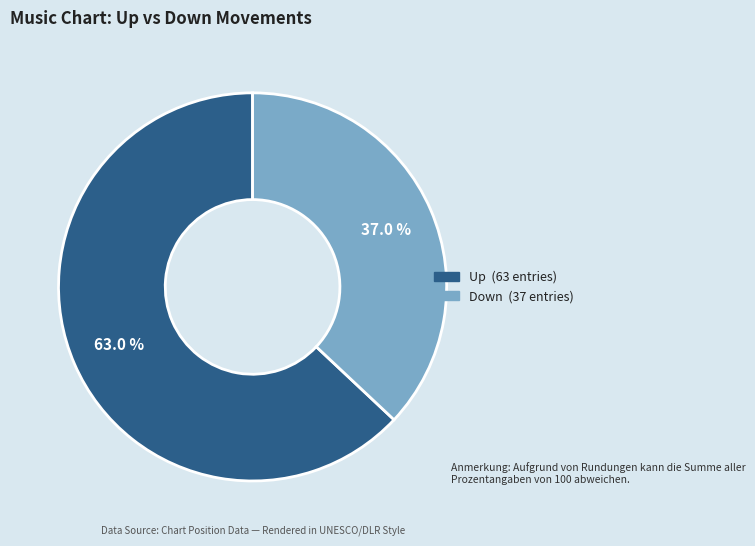

Combined, do Up and Down account for over 50%?

Yes